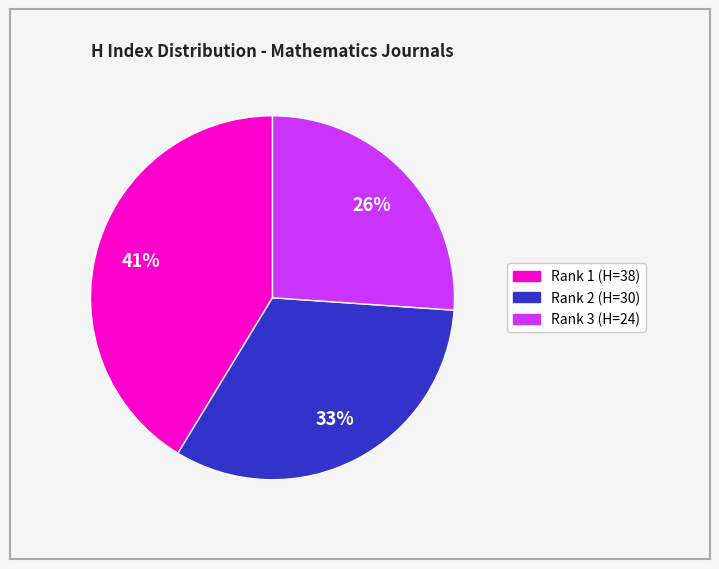

Is there a majority slice in this chart?

No